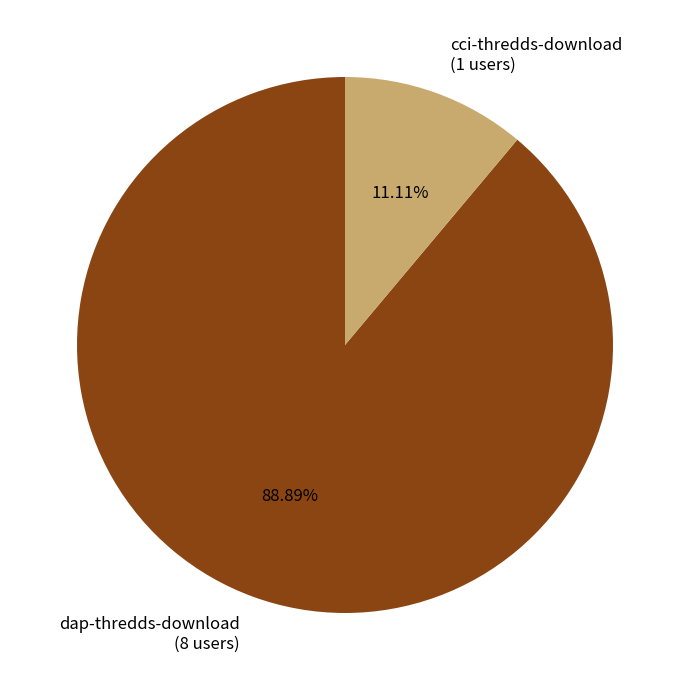

To the nearest percent, what percentage of the pie is cci-thredds-download?

11%